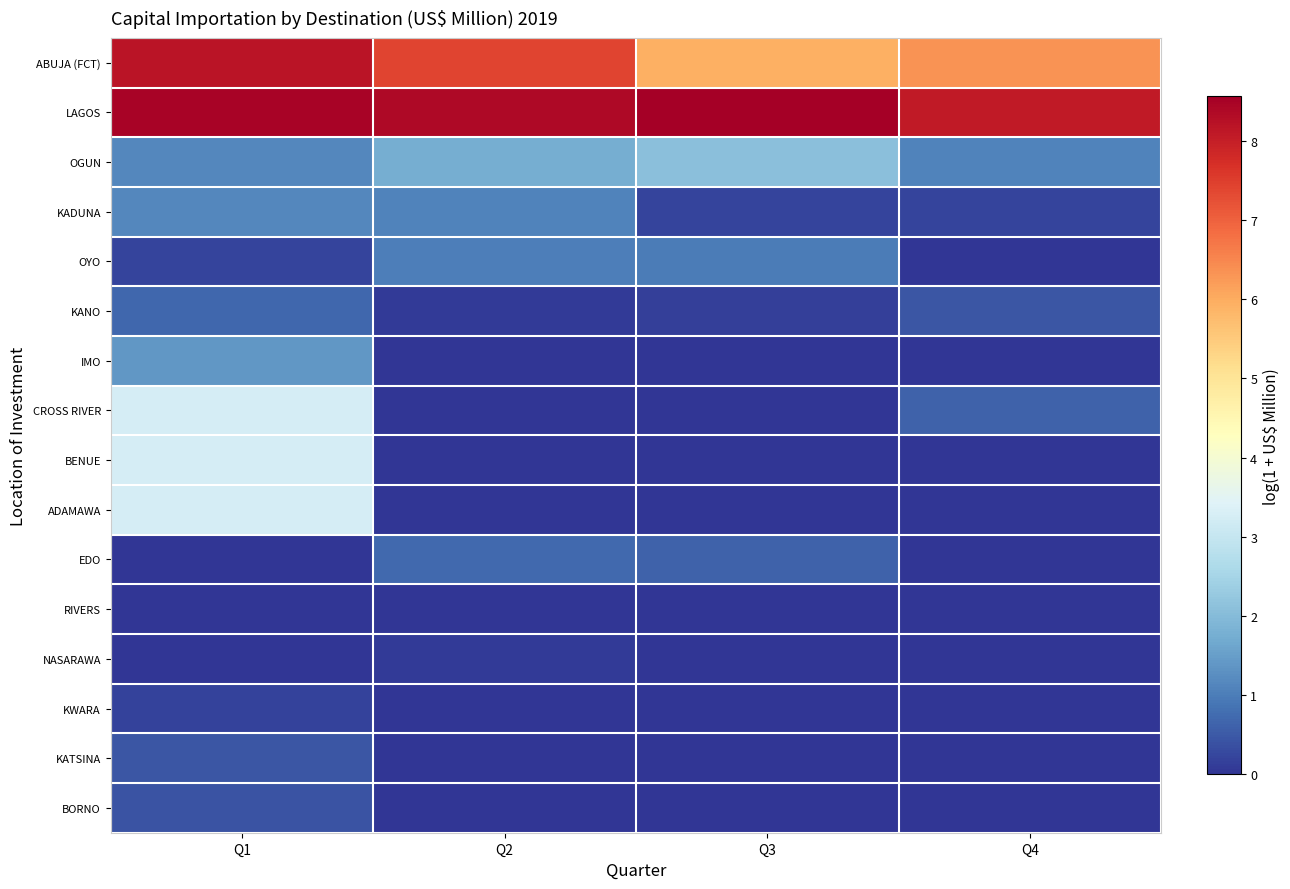

Which category has the lowest value across all series?

Q4